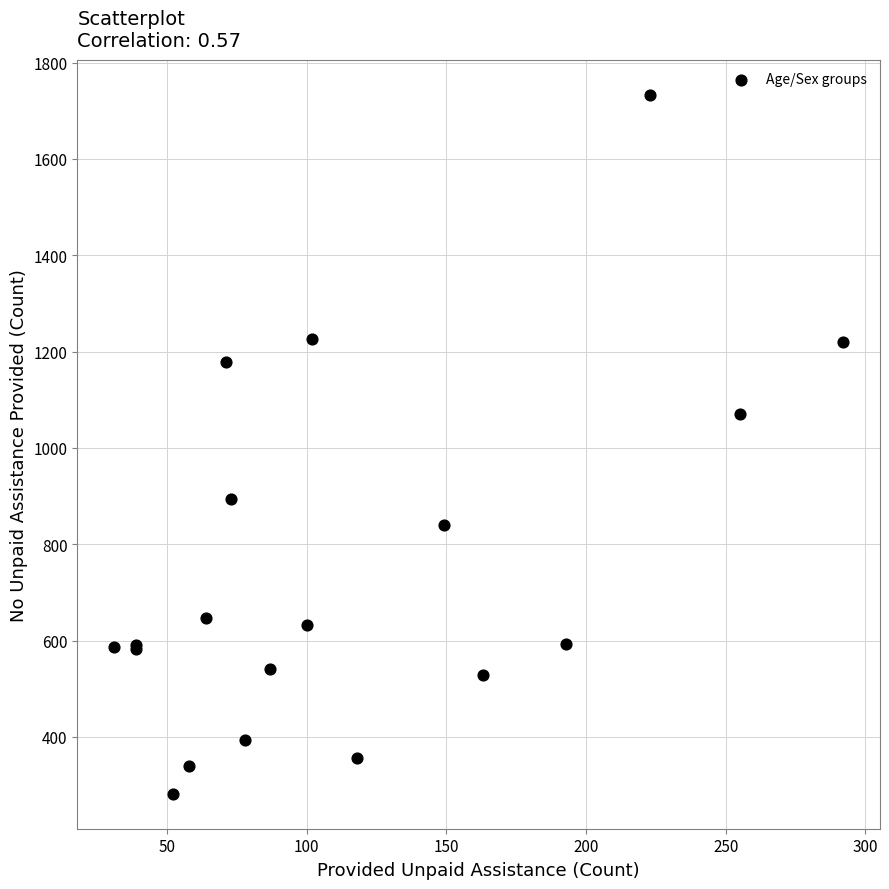

What Y value in the scatter plot is closest to 1007?

1071